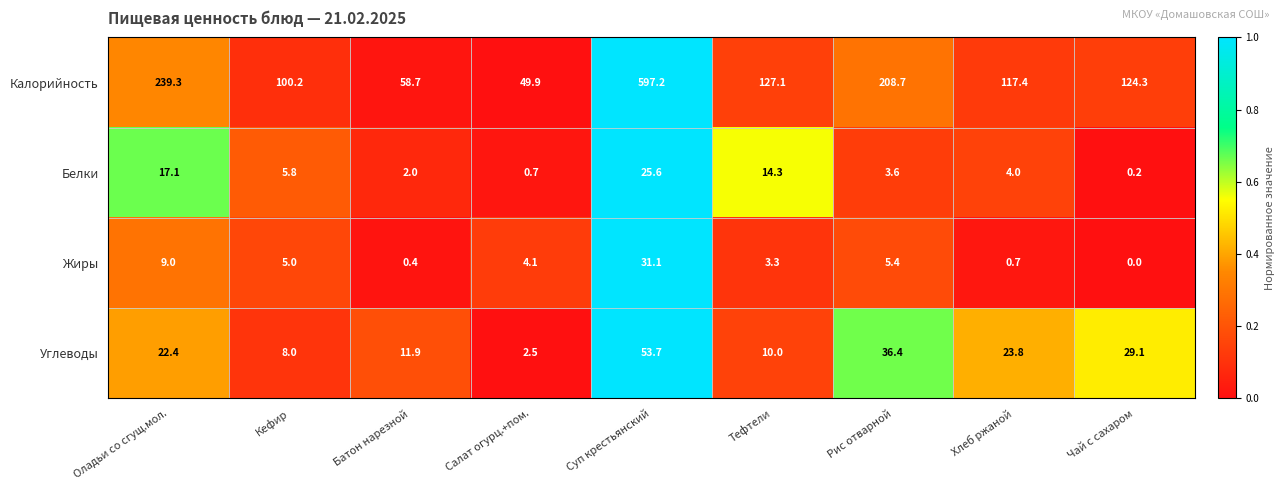

The Калорийность series shows 23.7 at Батон нарезной. True or false?

False